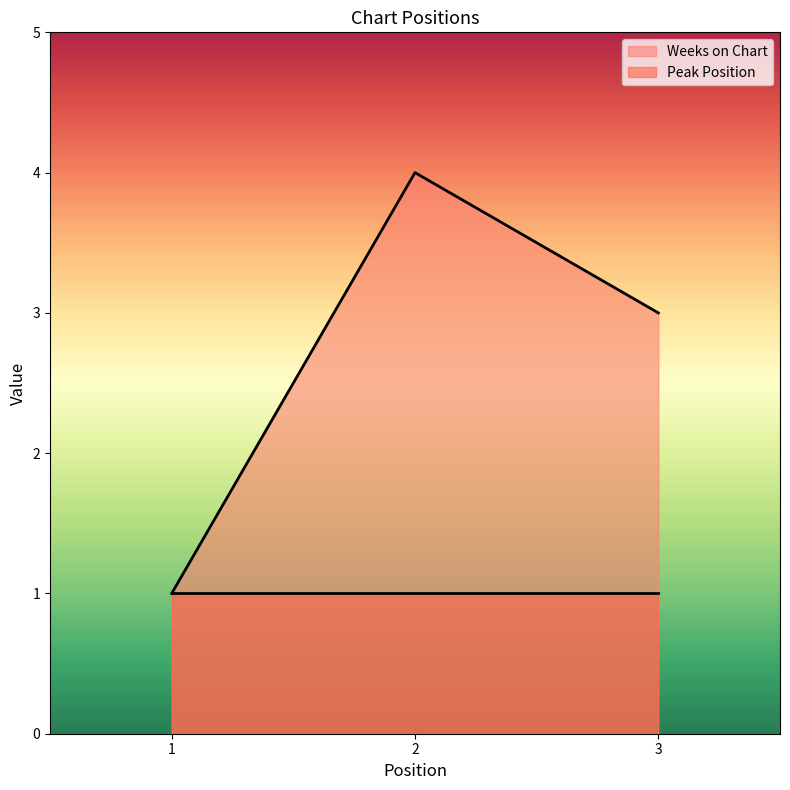

What is the sum of the values at 2 and 1?

5